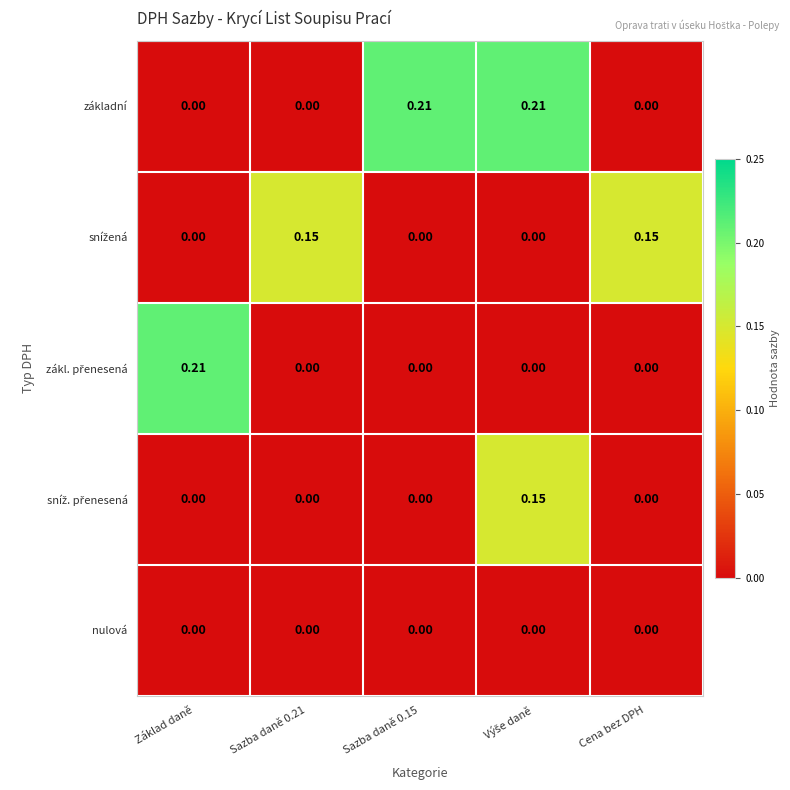

Which series has the largest total across all categories?

základní